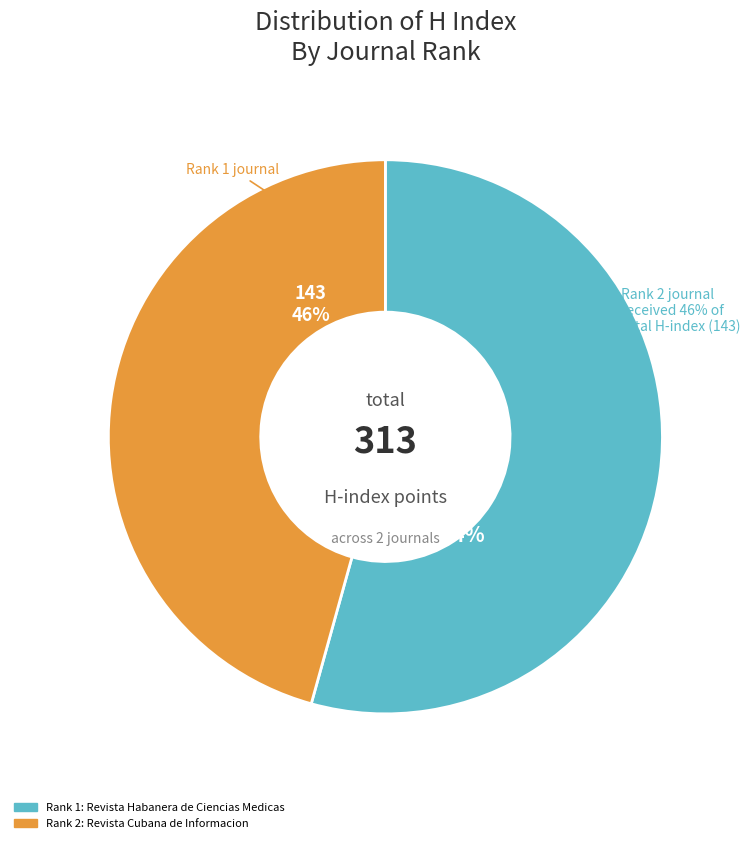

Which category accounts for the majority?

Rank 1: Revista Habanera de Ciencias Medicas